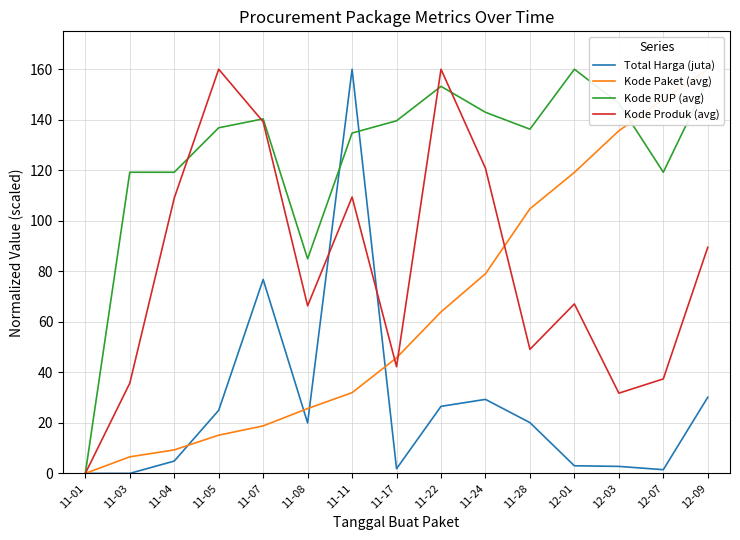

At 11-24, list the series in order from largest to smallest.

Kode RUP (avg), Kode Produk (avg), Kode Paket (avg), Total Harga (juta)